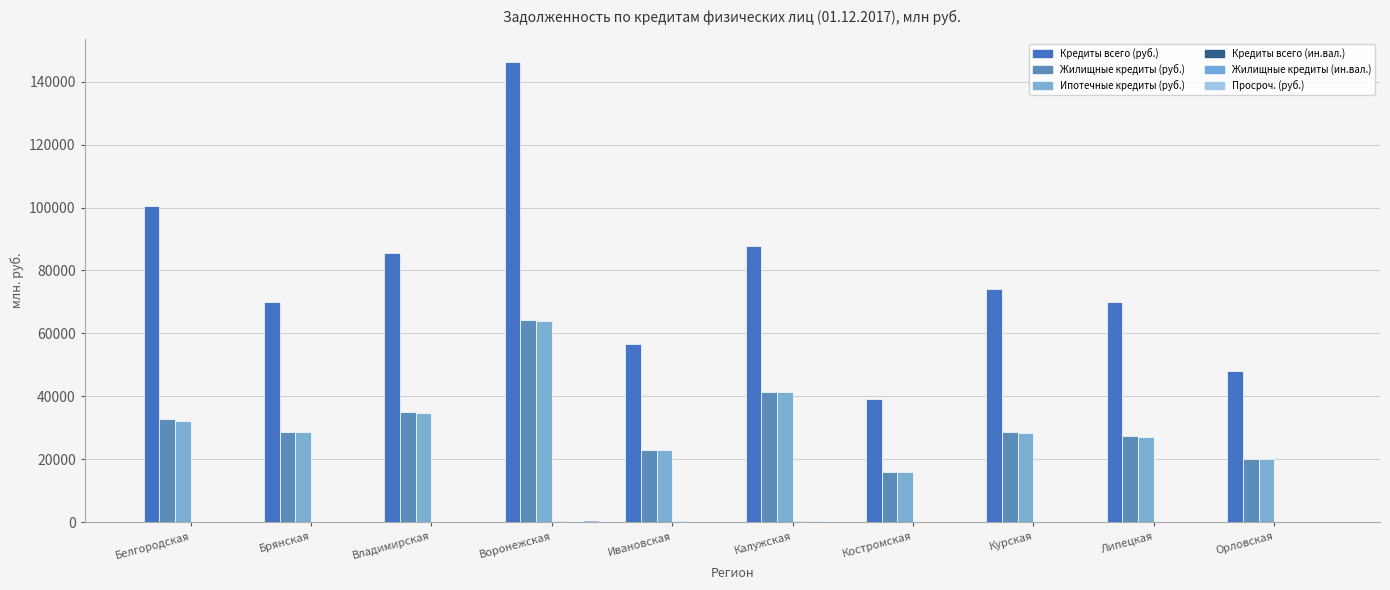

At which category is the sum across all series the highest?

Воронежская